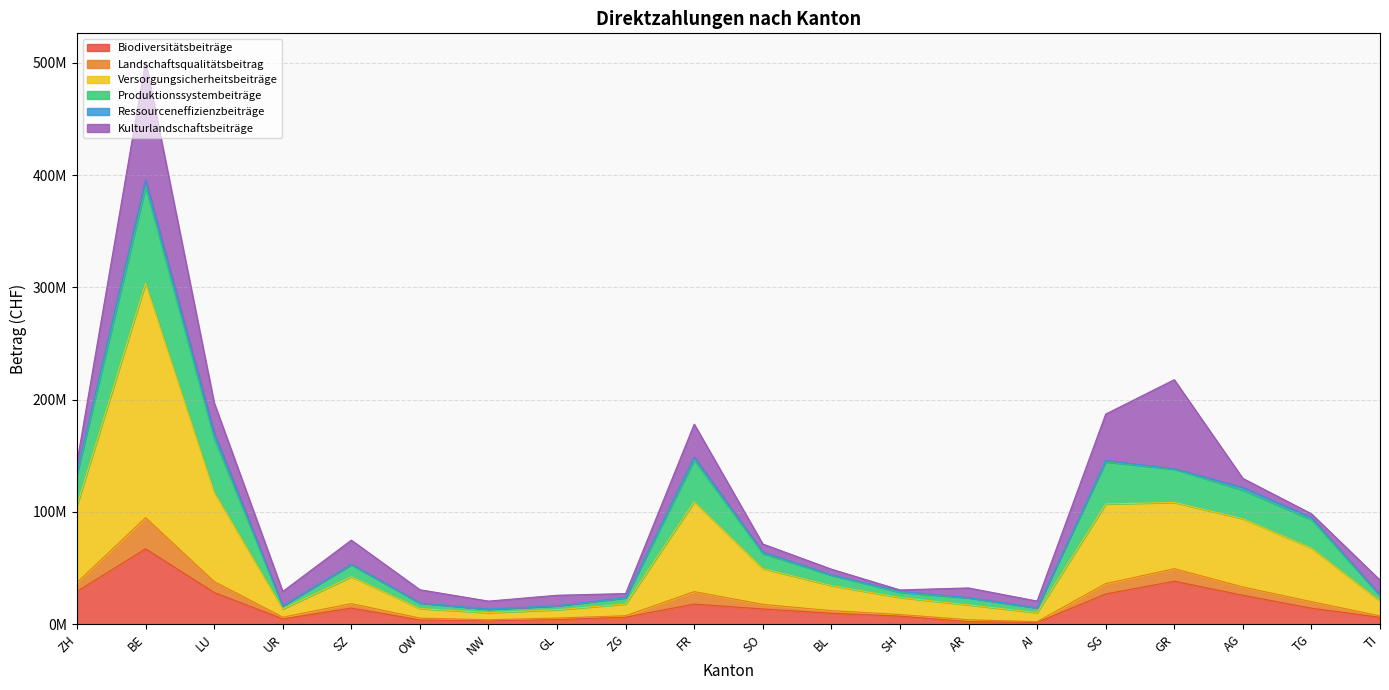

Does the chart display data point markers on the line(s)?

No